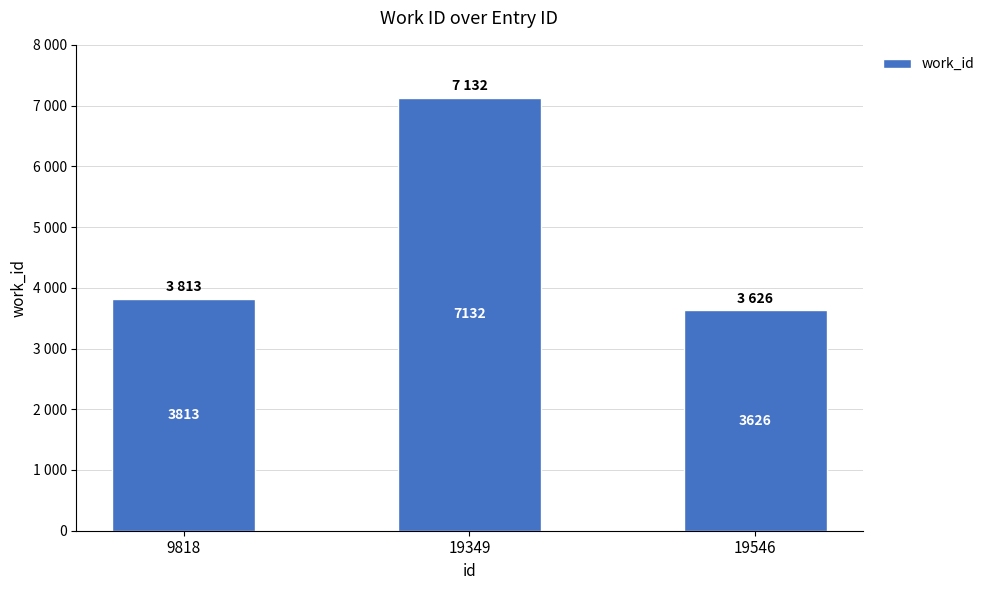

The value at 19349 is 7132. True or false?

True